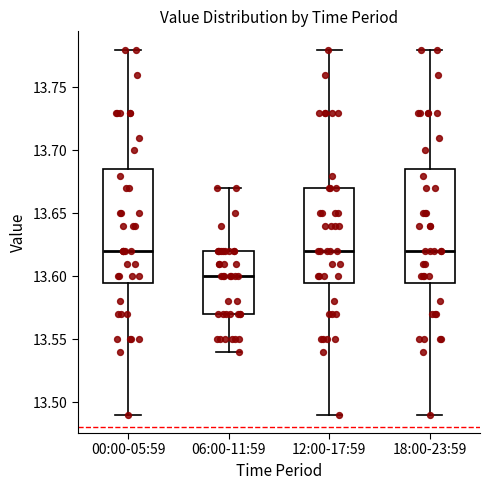

Reading left to right, read every box against the y-axis: the position of its median line, the range the box covers, and the ends of its whiskers. The values are not printed on the chart, so give them approximately, as read against the axis.

00:00-05:59: median 13.620, box 13.595 to 13.685, whiskers 13.490 to 13.780
06:00-11:59: median 13.600, box 13.570 to 13.620, whiskers 13.540 to 13.670
12:00-17:59: median 13.620, box 13.595 to 13.670, whiskers 13.490 to 13.780
18:00-23:59: median 13.620, box 13.595 to 13.685, whiskers 13.490 to 13.780